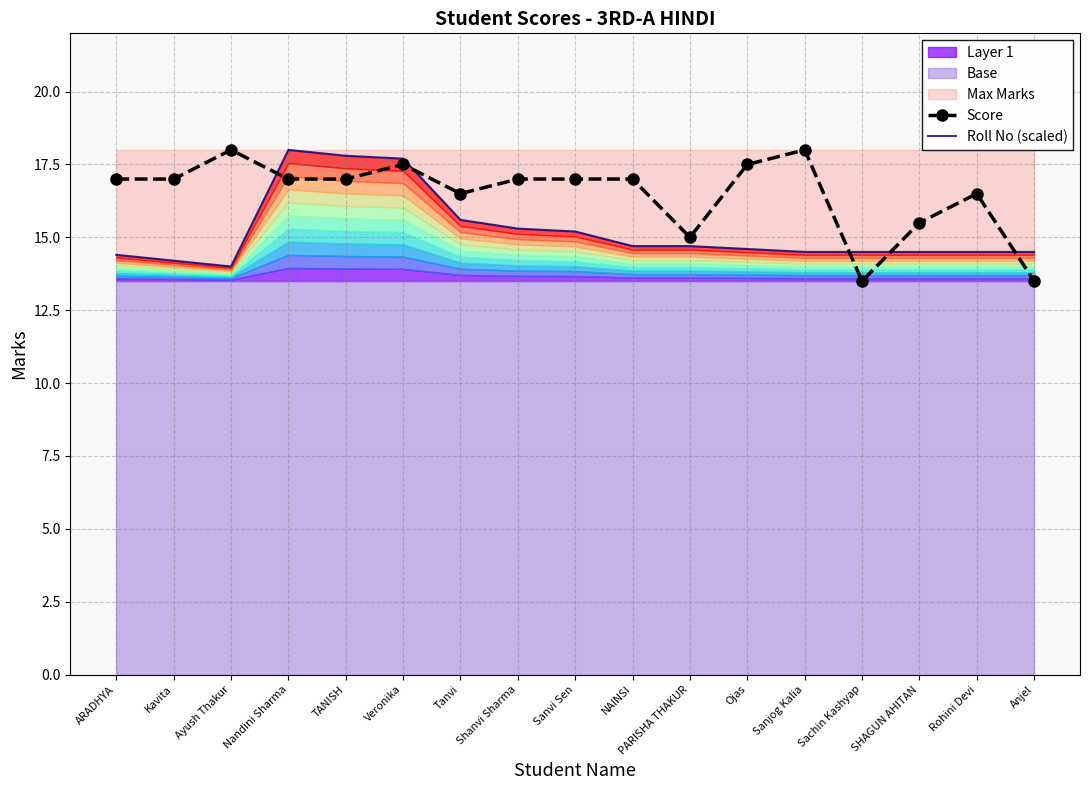

What is the value of the Score point at the 10th from the left?

17.0